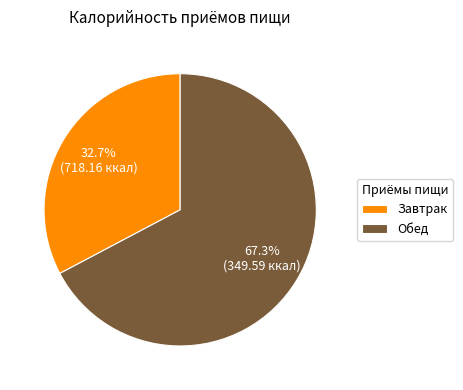

The Обед slice represents 76% of the pie. True or false?

False